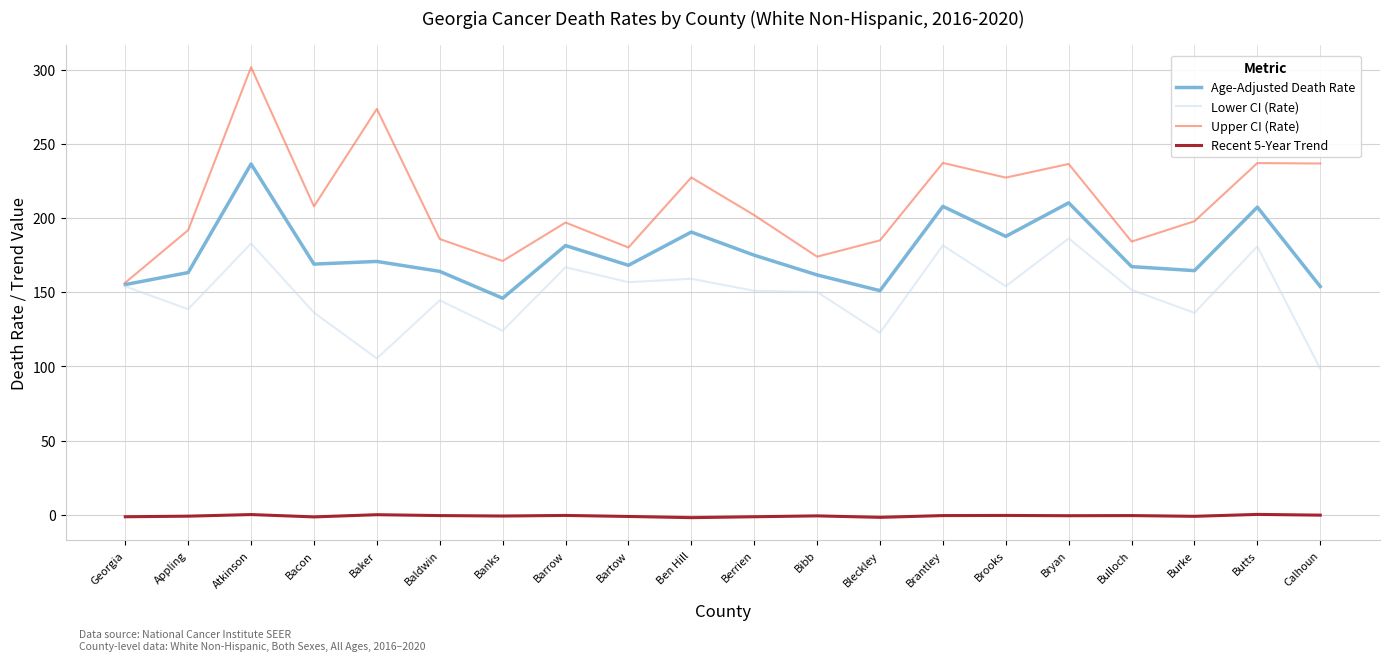

Which series has the largest range (max minus min)?

Upper CI (Rate)